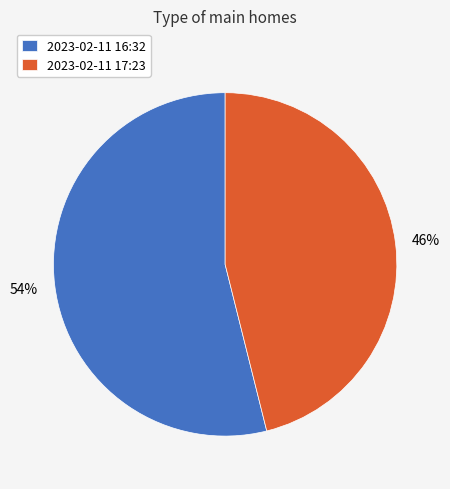

What percentage is the 2023-02-11 16:32 slice, to the nearest percent?

54%